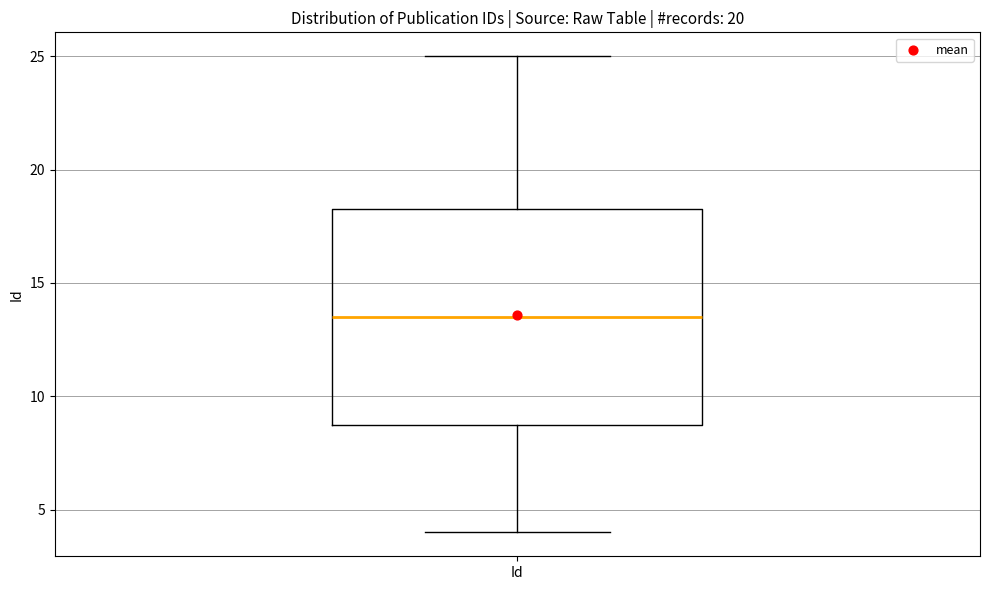

Where does the median line of the box for Id sit on the y-axis? The values are not printed on the chart, so give them approximately, as read against the axis.

13.5